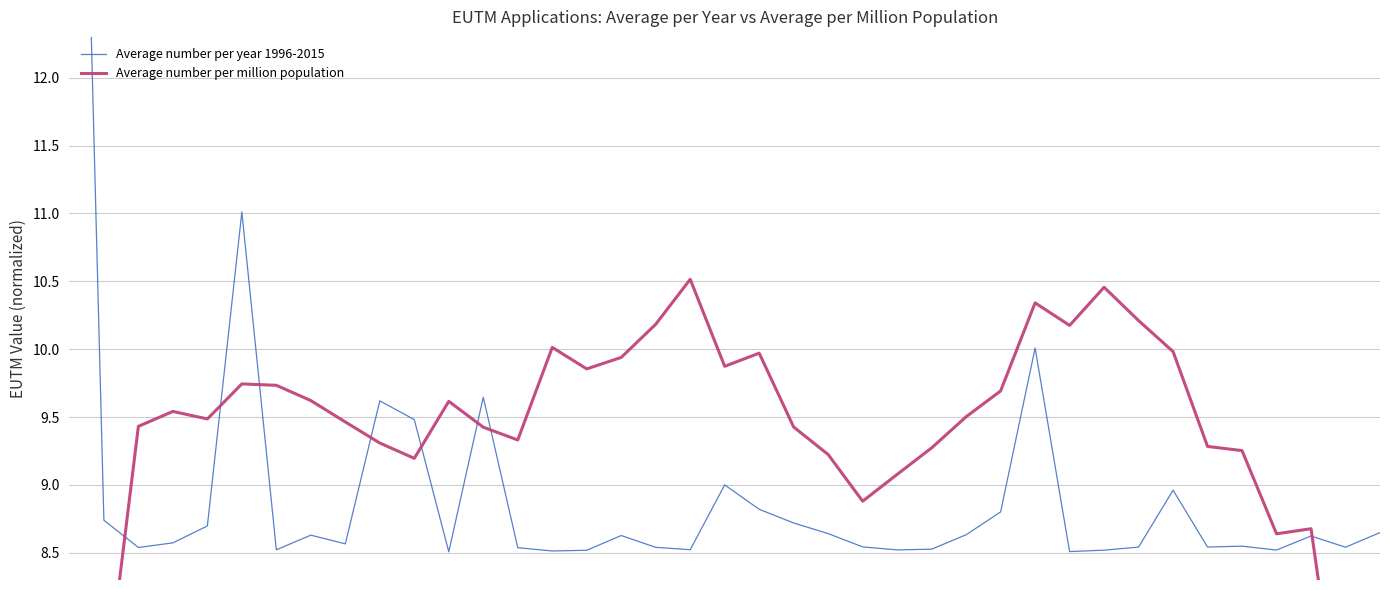

Where is the first local minimum for Average number per million population?

4